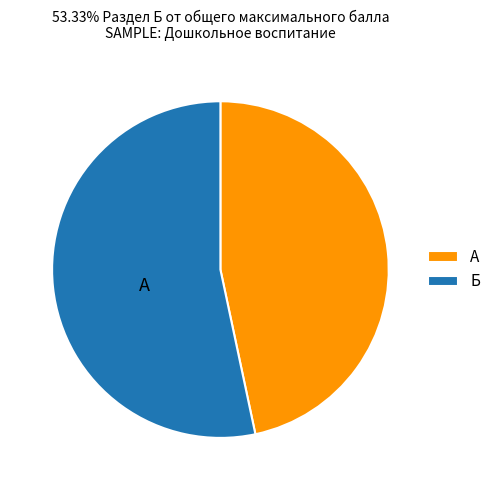

To the nearest percent, what portion does Б represent?

53%